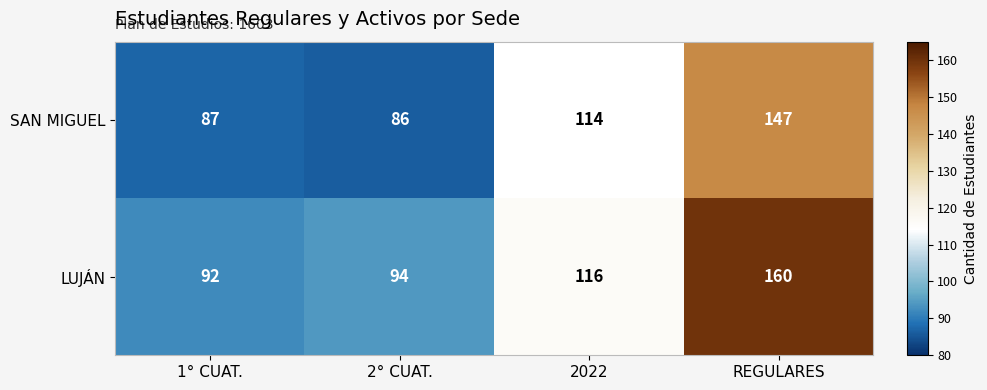

Which label corresponds to the largest value in the chart?

REGULARES